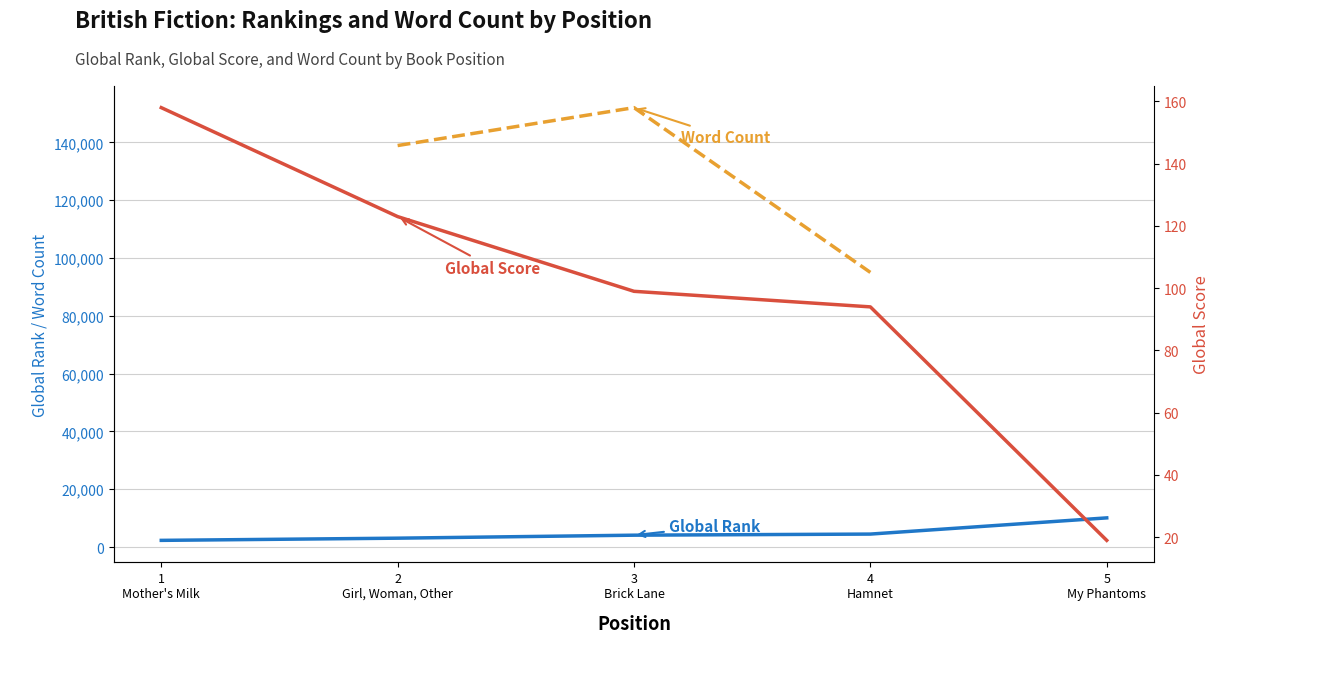

The Global Rank series shows 4476 at 4 Hamnet. True or false?

True